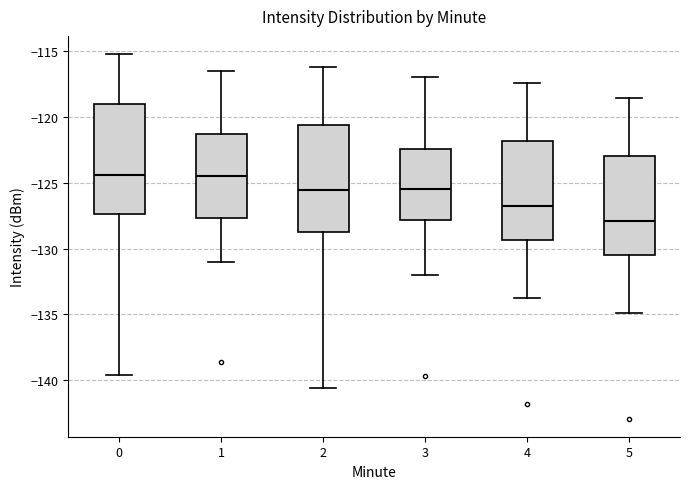

Reading left to right, transcribe this box plot: for each box, give where its median line is, the range the box spans, and where its two whiskers end, as read against the y-axis. The values are not printed on the chart, so give them approximately, as read against the axis.

0: median -124.5, box -127.5 to -119.0, whiskers -139.5 to -115.0
1: median -124.5, box -127.5 to -121.5, whiskers -131.0 to -116.5
2: median -125.5, box -128.5 to -120.5, whiskers -140.5 to -116.0
3: median -125.5, box -128.0 to -122.5, whiskers -132.0 to -117.0
4: median -127.0, box -129.5 to -122.0, whiskers -134.0 to -117.5
5: median -128.0, box -130.5 to -123.0, whiskers -135.0 to -118.5